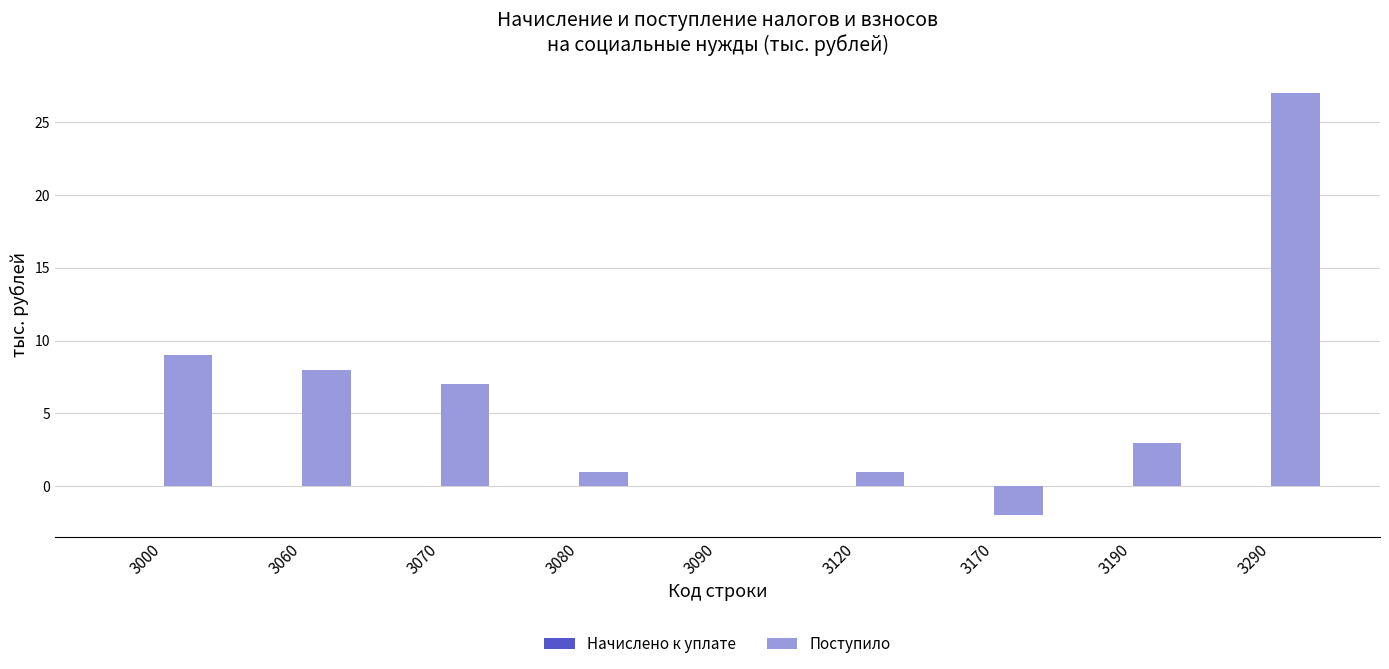

What is the change in value from 3070 to 3190?

-4